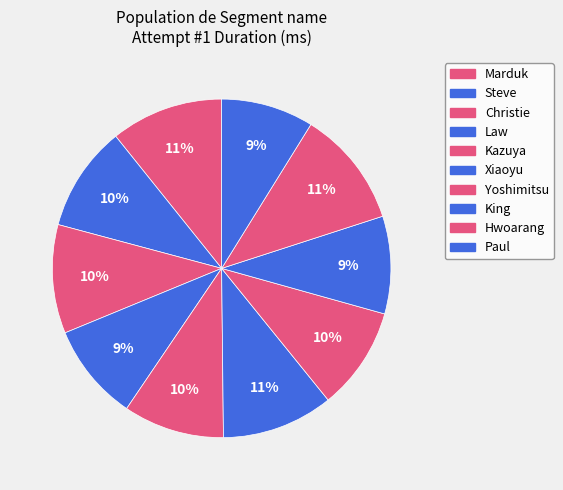

How many slices are in this pie chart?

10